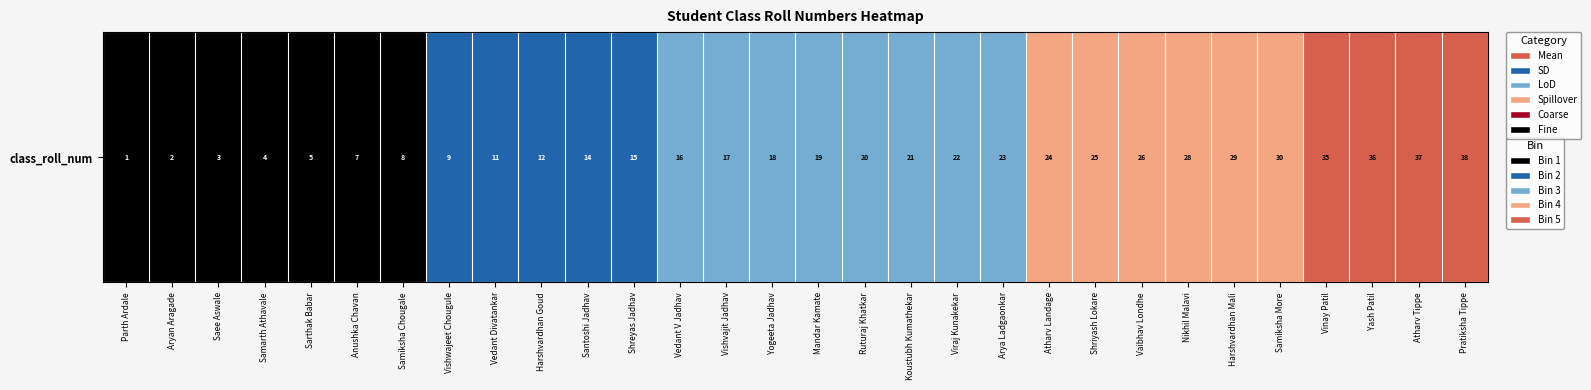

What is the change in value from Harshvardhan Goud to Atharv Landage?

+2